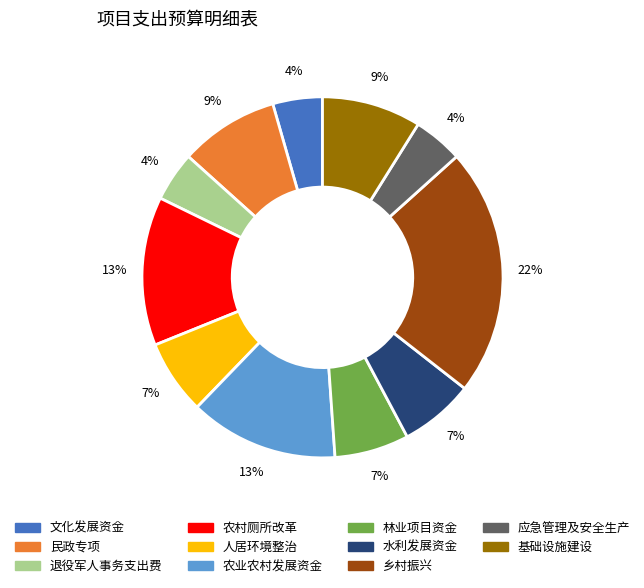

Do 退役军人事务支出费 and 农业农村发展资金 together represent more than half of the pie?

No